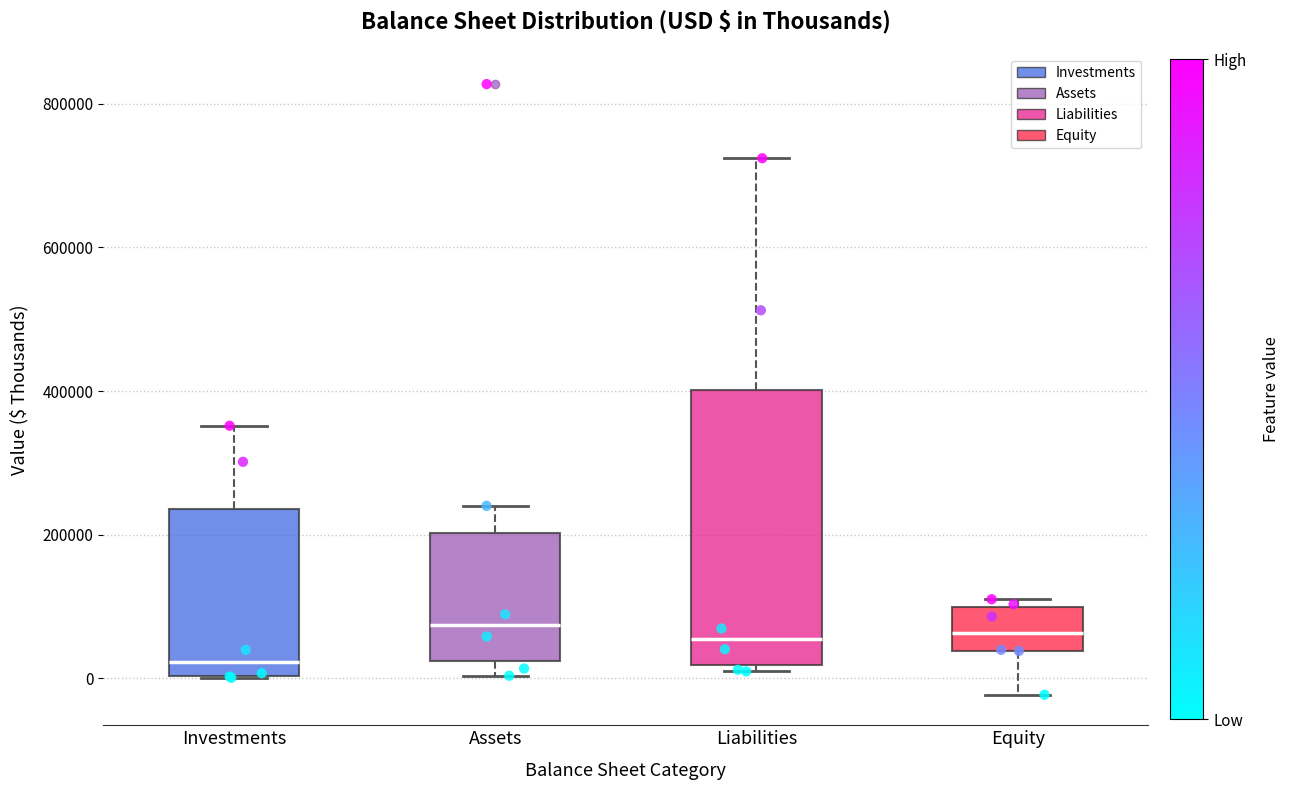

Reading left to right, read every box against the y-axis: the position of its median line, the range the box covers, and the ends of its whiskers. The values are not printed on the chart, so give them approximately, as read against the axis.

Investments: median 20000, box 0 to 240000, whiskers 0 to 360000
Assets: median 80000, box 20000 to 200000, whiskers 0 to 240000
Liabilities: median 60000, box 20000 to 400000, whiskers 0 to 720000
Equity: median 60000, box 40000 to 100000, whiskers -20000 to 120000